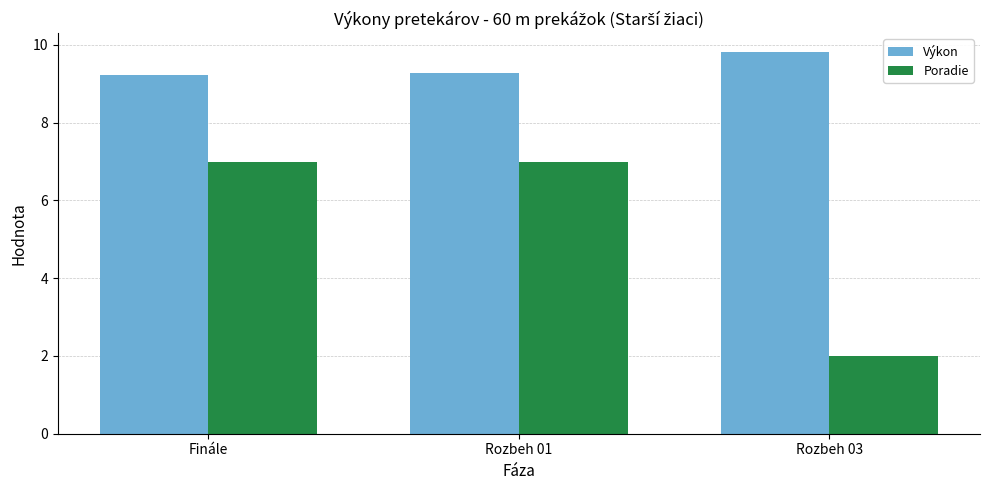

Rank the series by their average value, from lowest to highest.

Poradie, Výkon